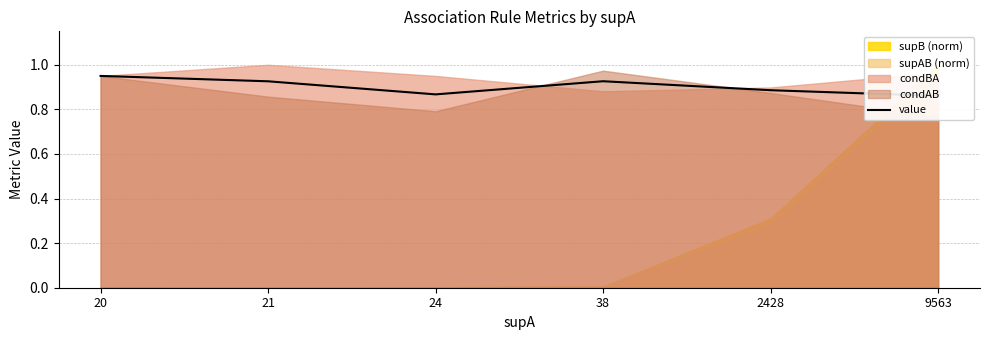

Where is the data nearest to the value 0?

9563